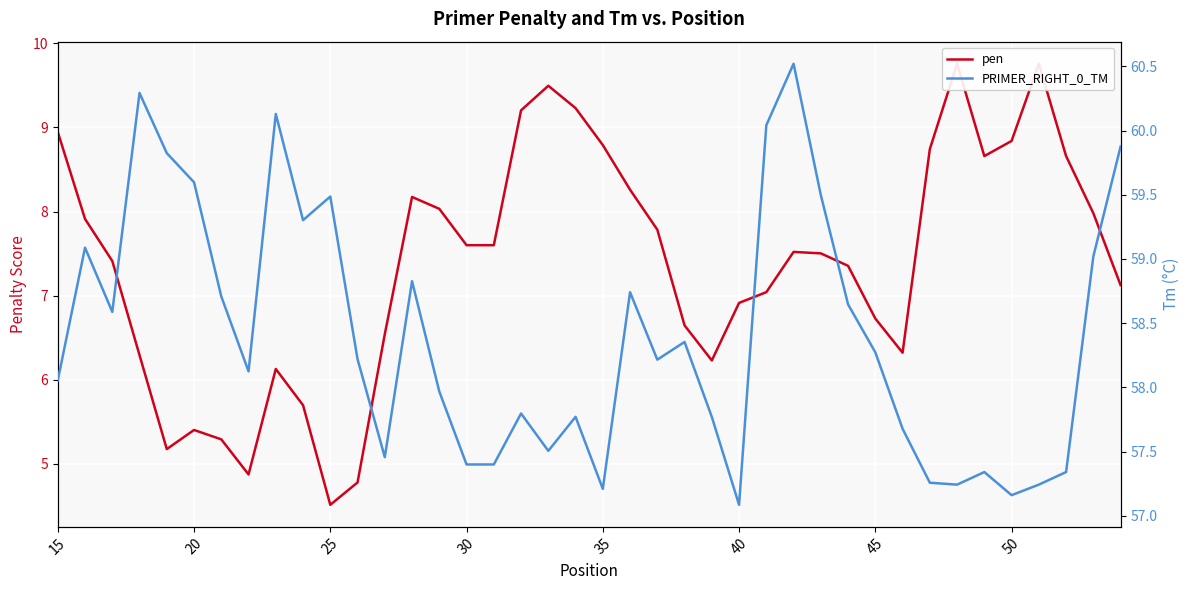

How many distinct data groups are displayed?

2